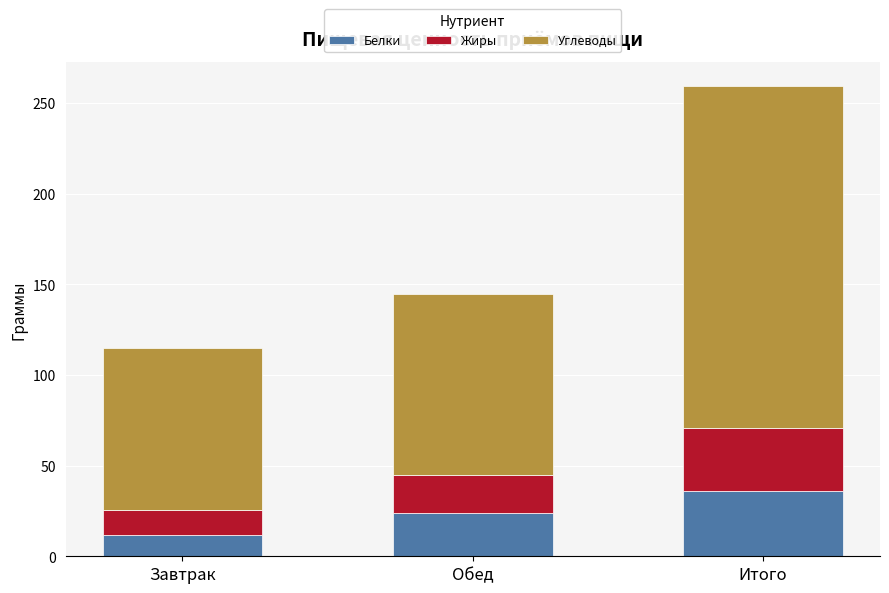

At which category is the sum across all series the highest?

Итого